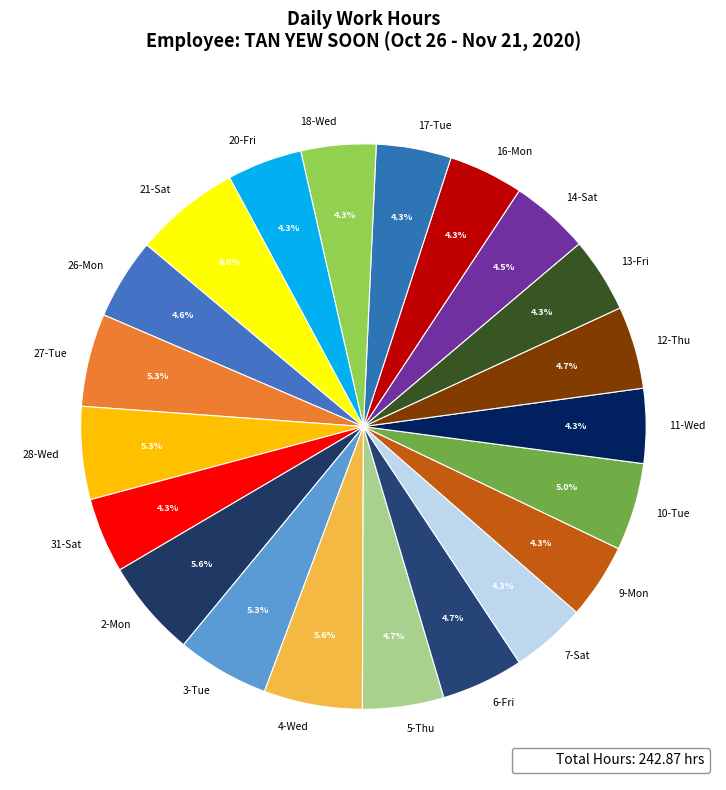

What is the total percentage of 28-Wed and 10-Tue?

10.3%